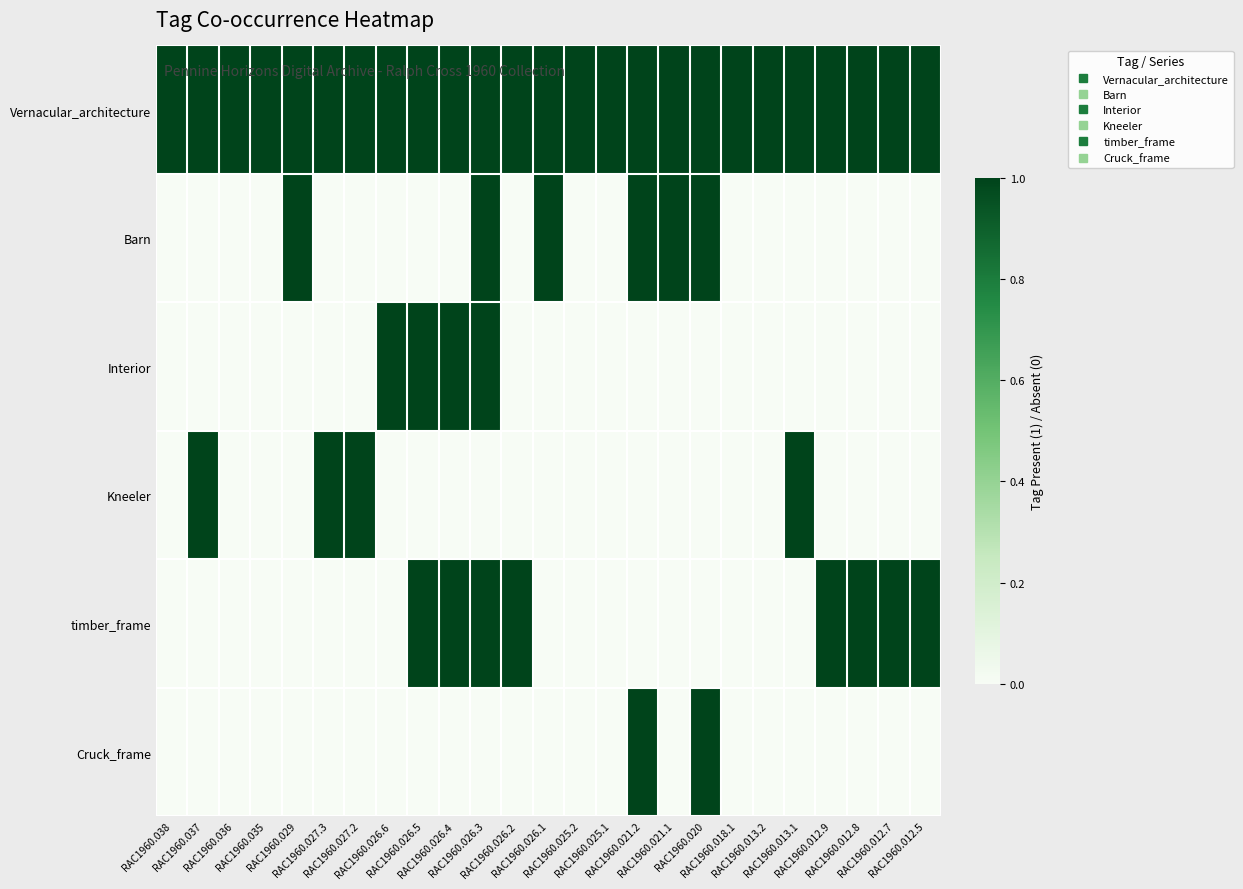

Rank the series at RAC1960.026.6 from highest to lowest value.

Vernacular_architecture, Interior, Barn, Kneeler, timber_frame, Cruck_frame